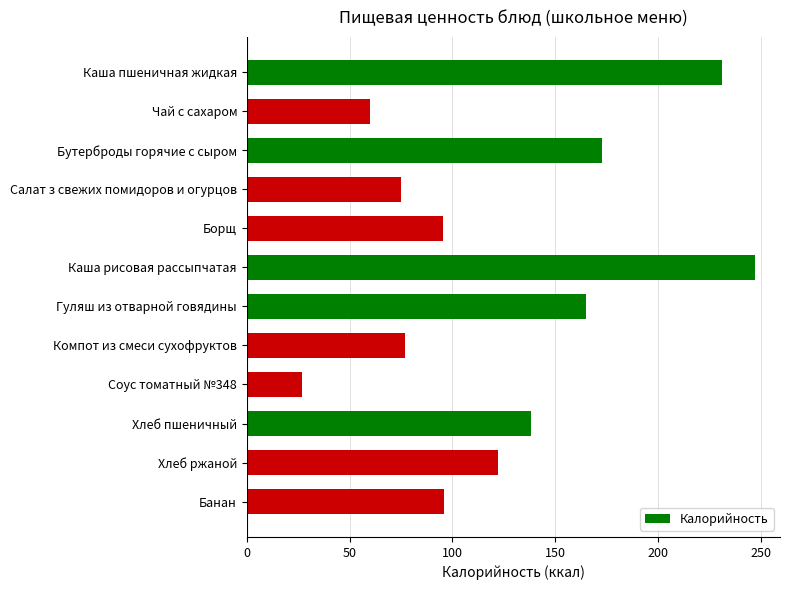

What is the difference between the second highest and minimum values?

204.0